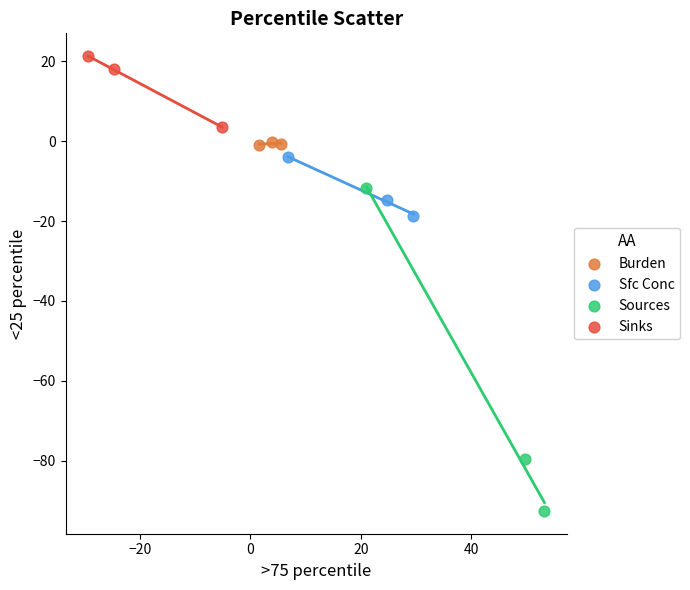

Which series contains the highest Y value?

Sinks